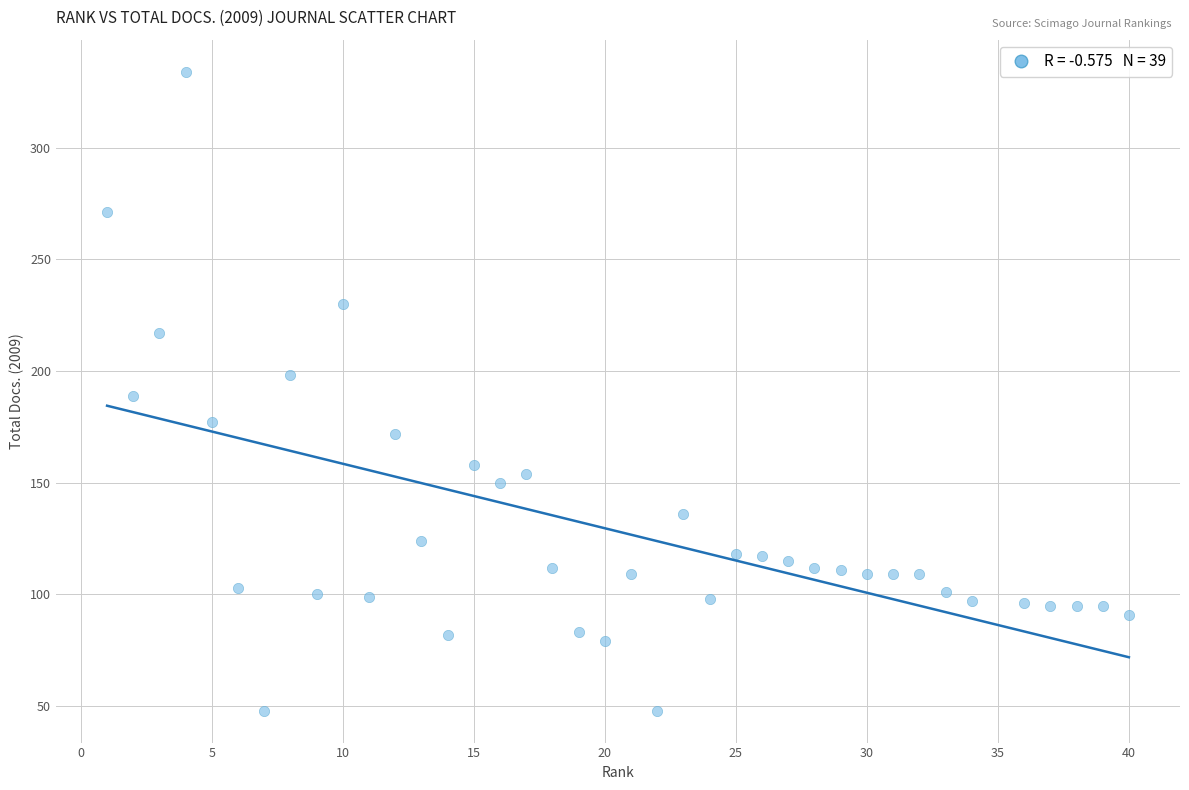

What is the range of Y values (max minus min)?

286